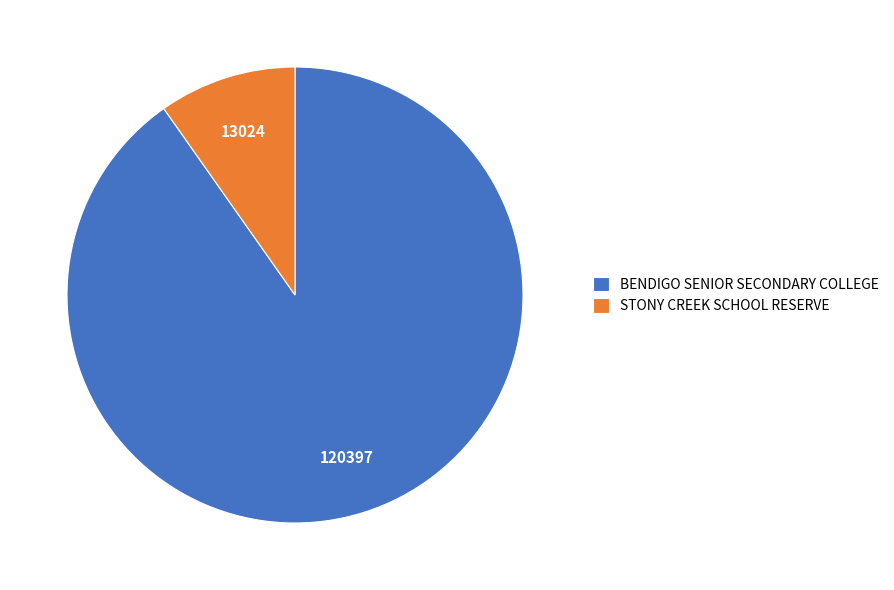

Count the number of slices in the pie.

2